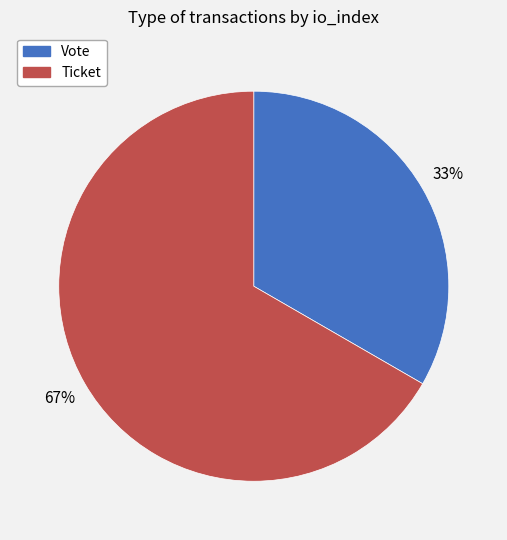

Combined, do Vote and Ticket account for over 50%?

Yes